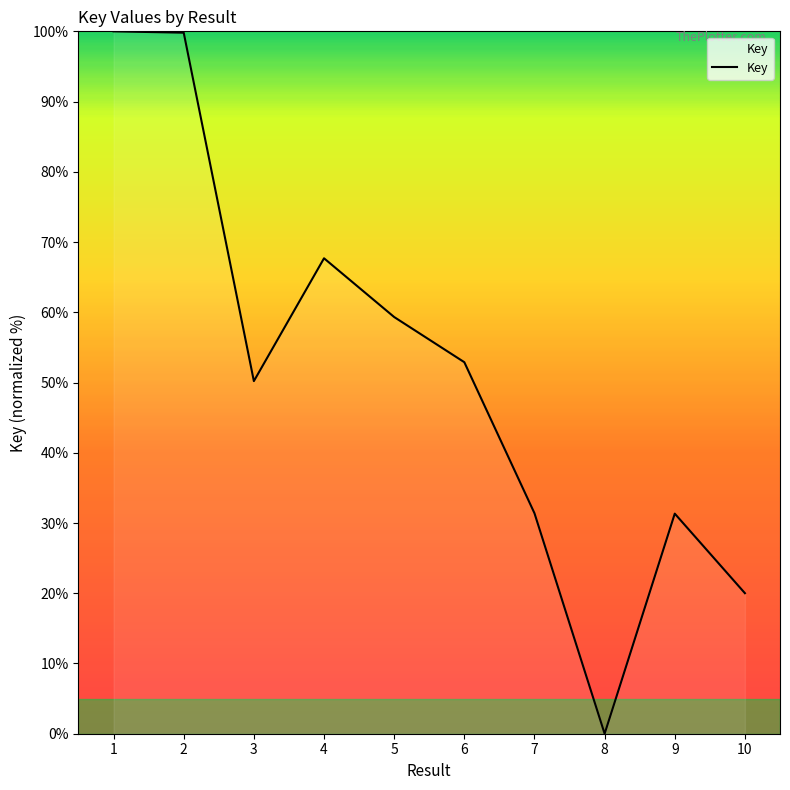

Read the value at 5.

59.3